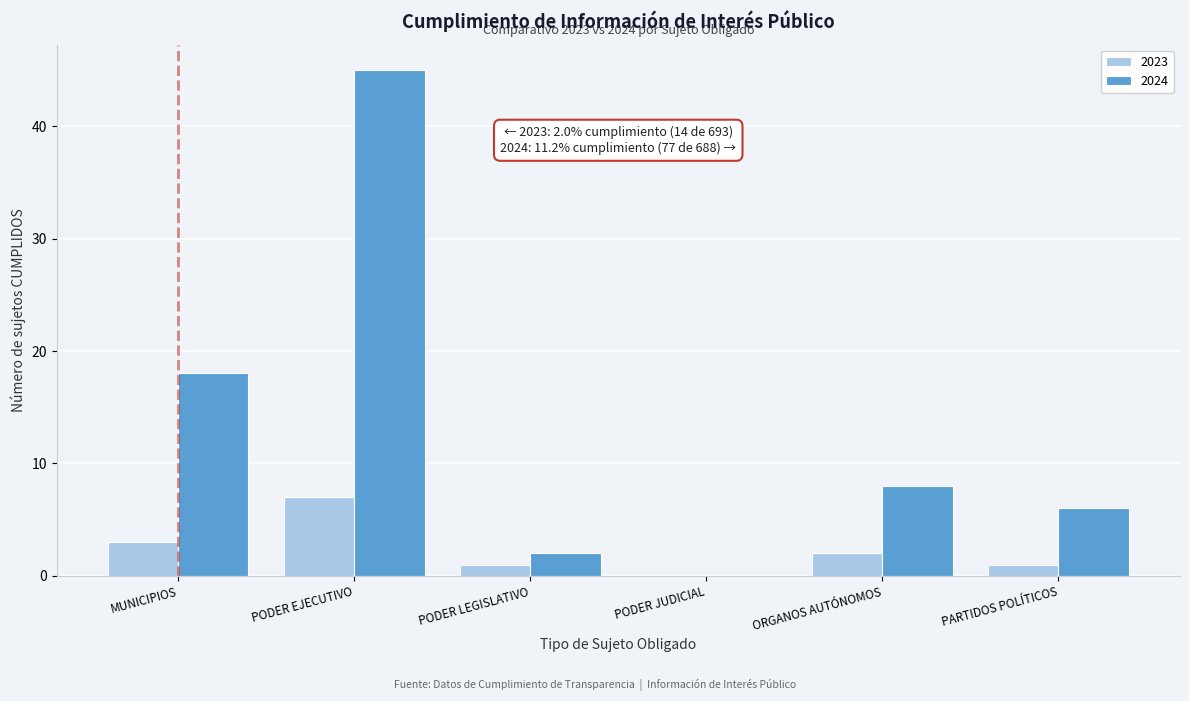

What is the sum of the 2024 values at PARTIDOS POLÍTICOS and PODER EJECUTIVO?

51